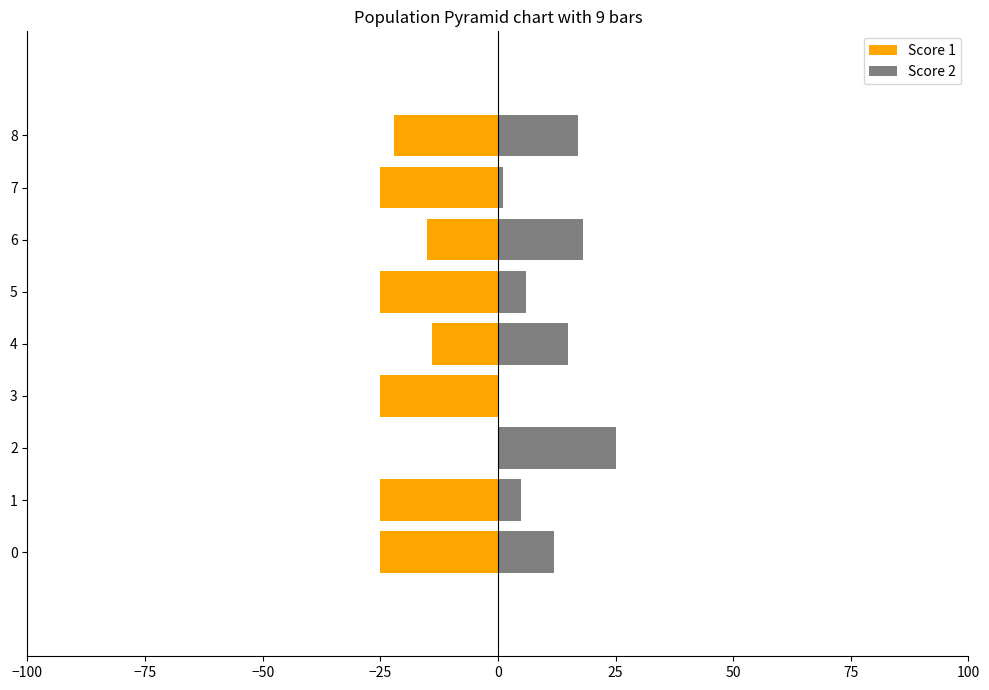

How many categories are shown in the chart?

9